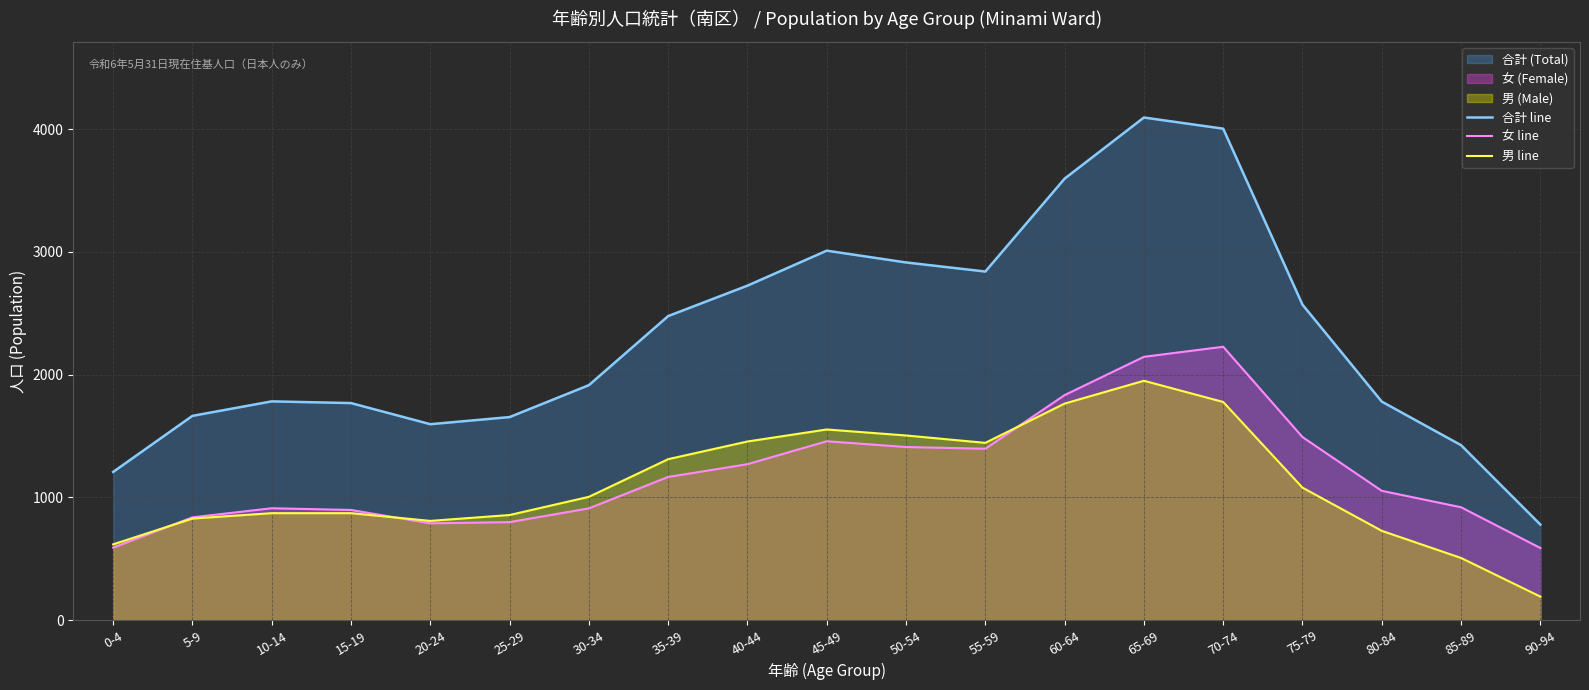

What is the minimum value shown in the chart?

191